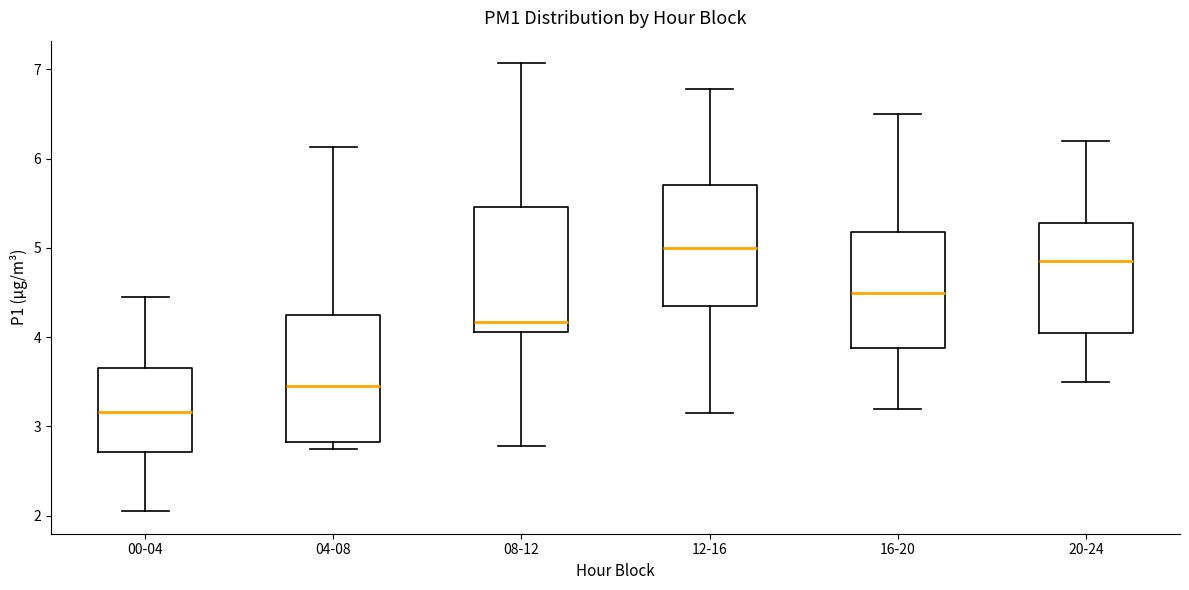

Where does the median line of the box for 00-04 sit on the y-axis? The values are not printed on the chart, so give them approximately, as read against the axis.

3.2